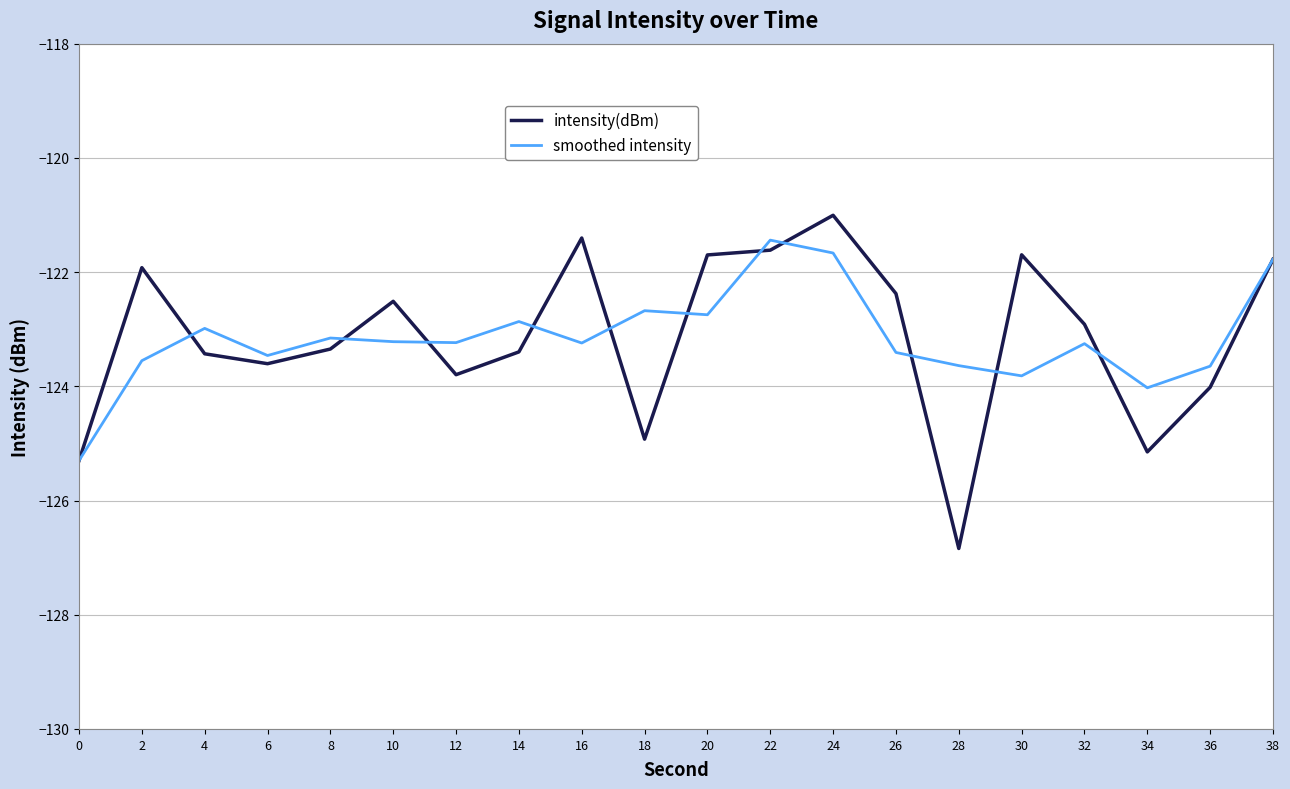

Read the intensity(dBm) value at 2.

-121.9